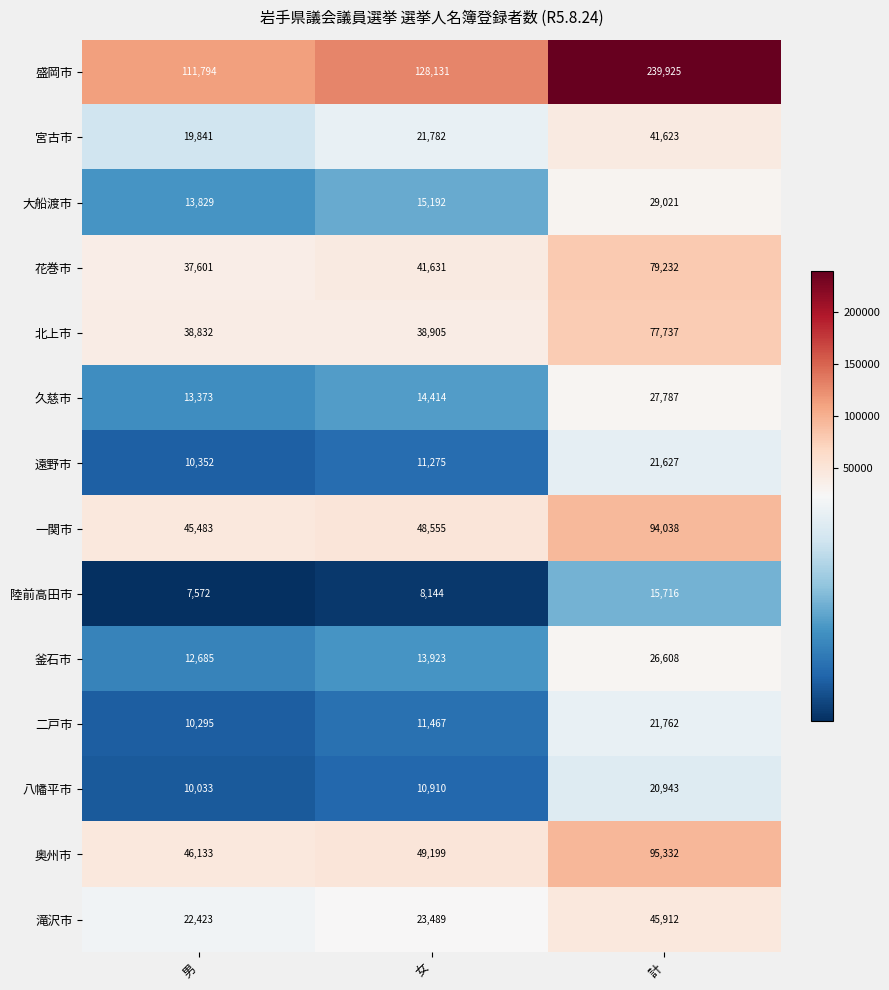

What is the sum of all 宮古市 values?

83246